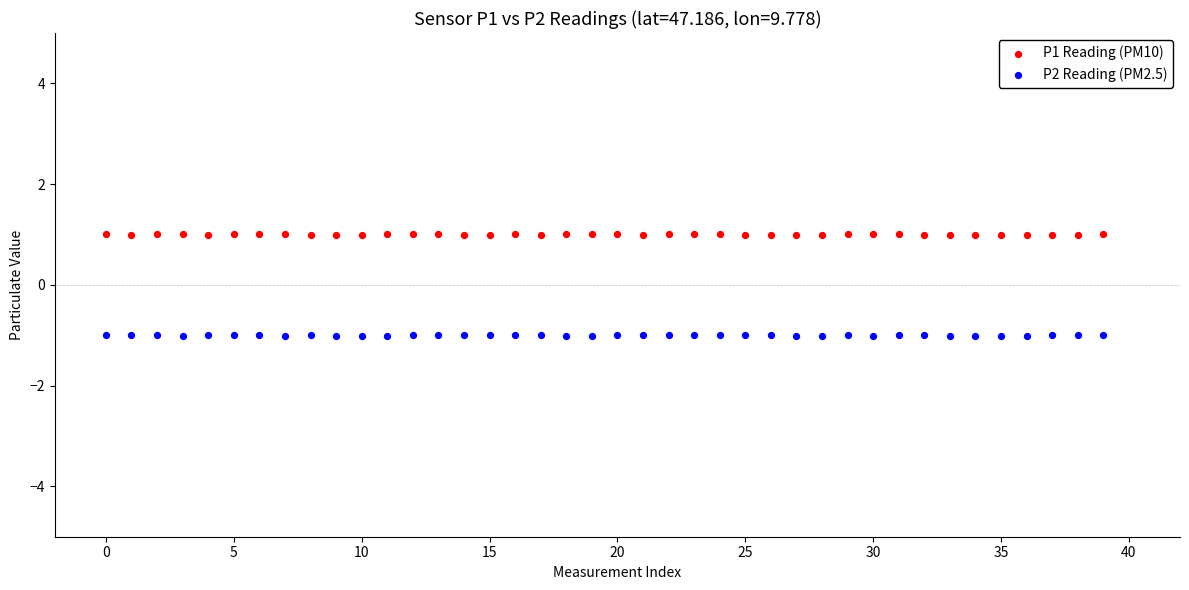

Across all data points, what is the range of Y values (max minus min)?

2.0